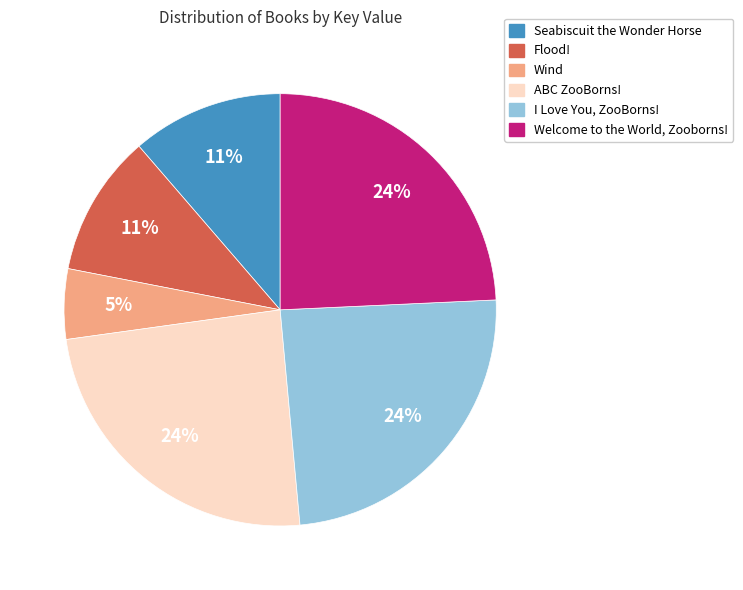

Does Seabiscuit the Wonder Horse account for over 50% of the chart?

No